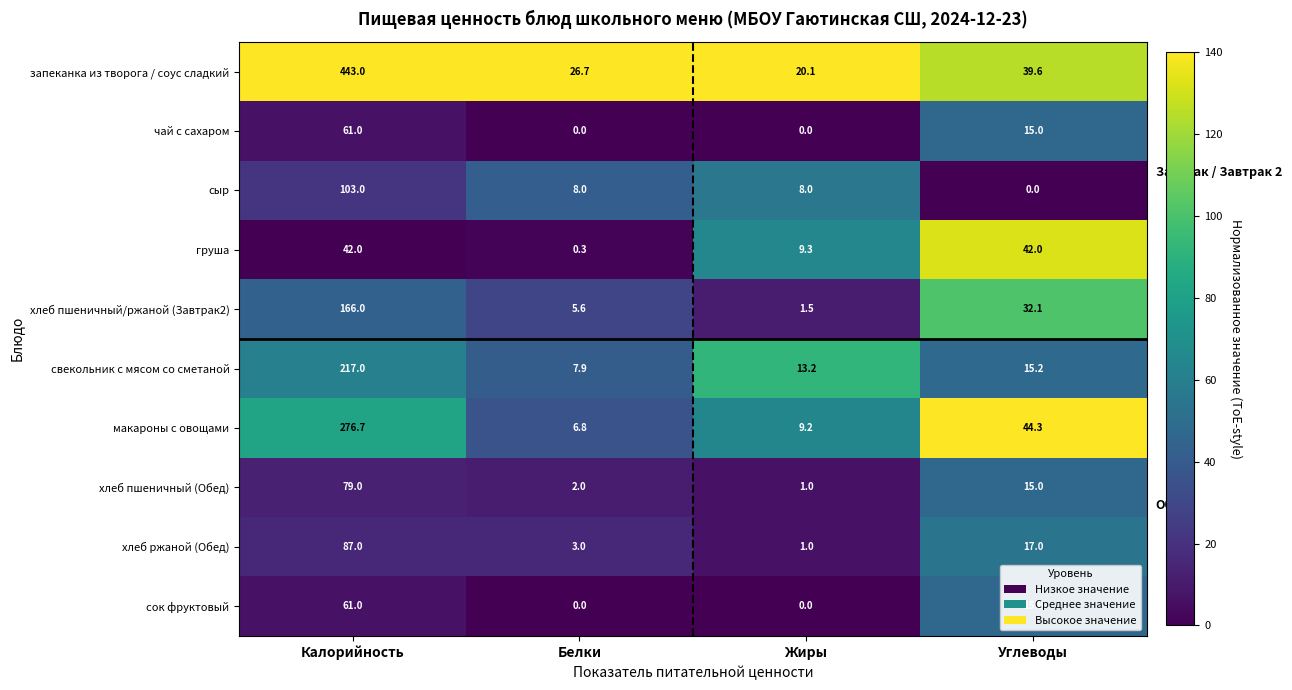

What is the maximum value shown in the chart?

443.0